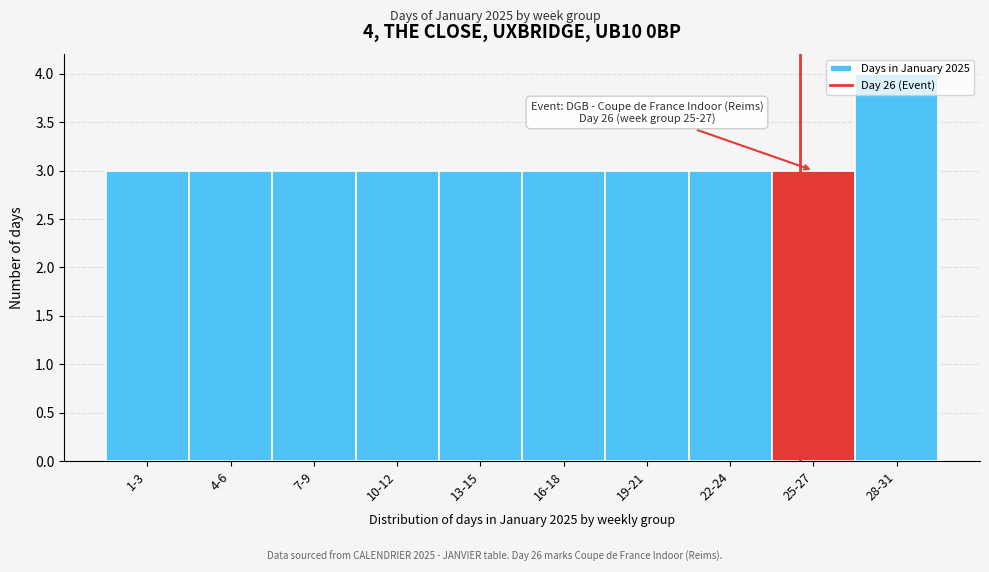

What is the maximum value shown in the chart?

4